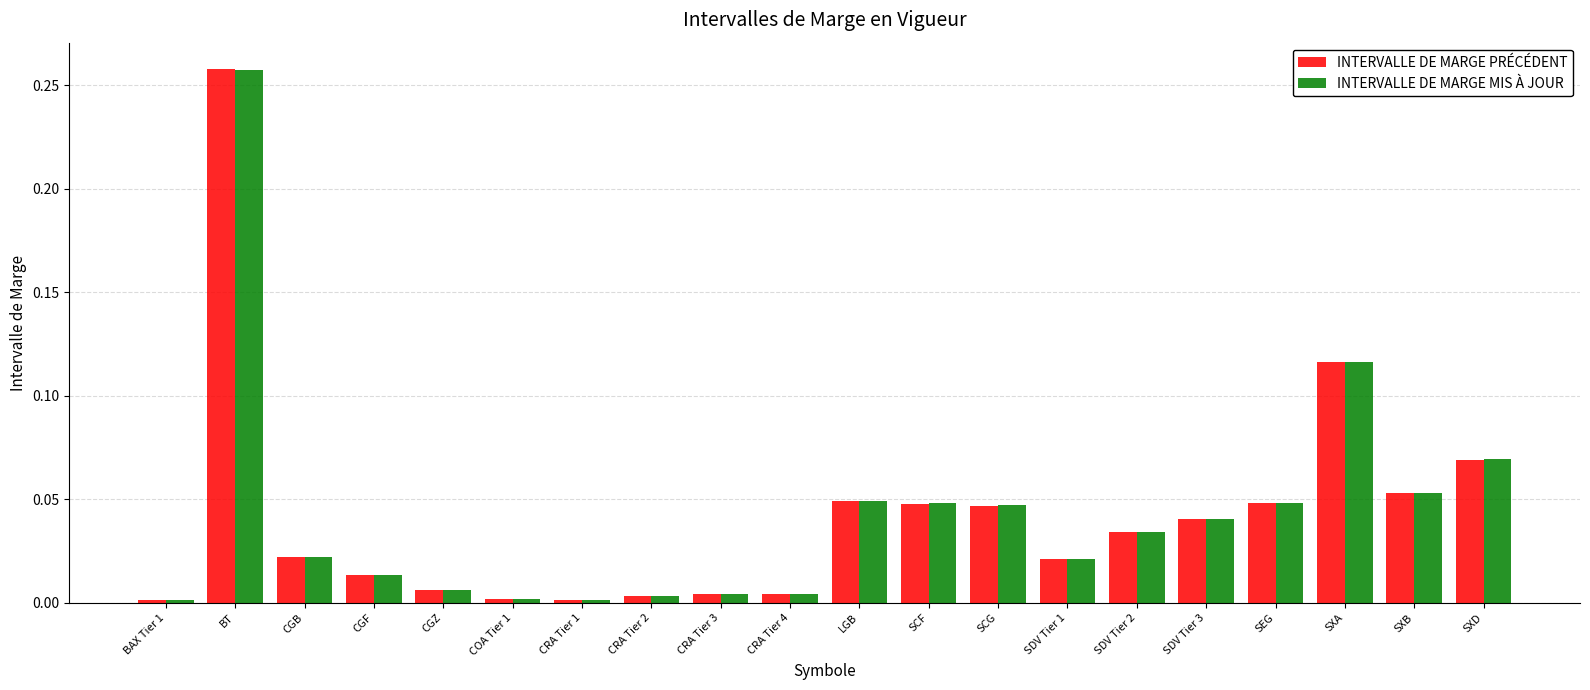

Which series has the largest range (max minus min)?

INTERVALLE DE MARGE PRÉCÉDENT